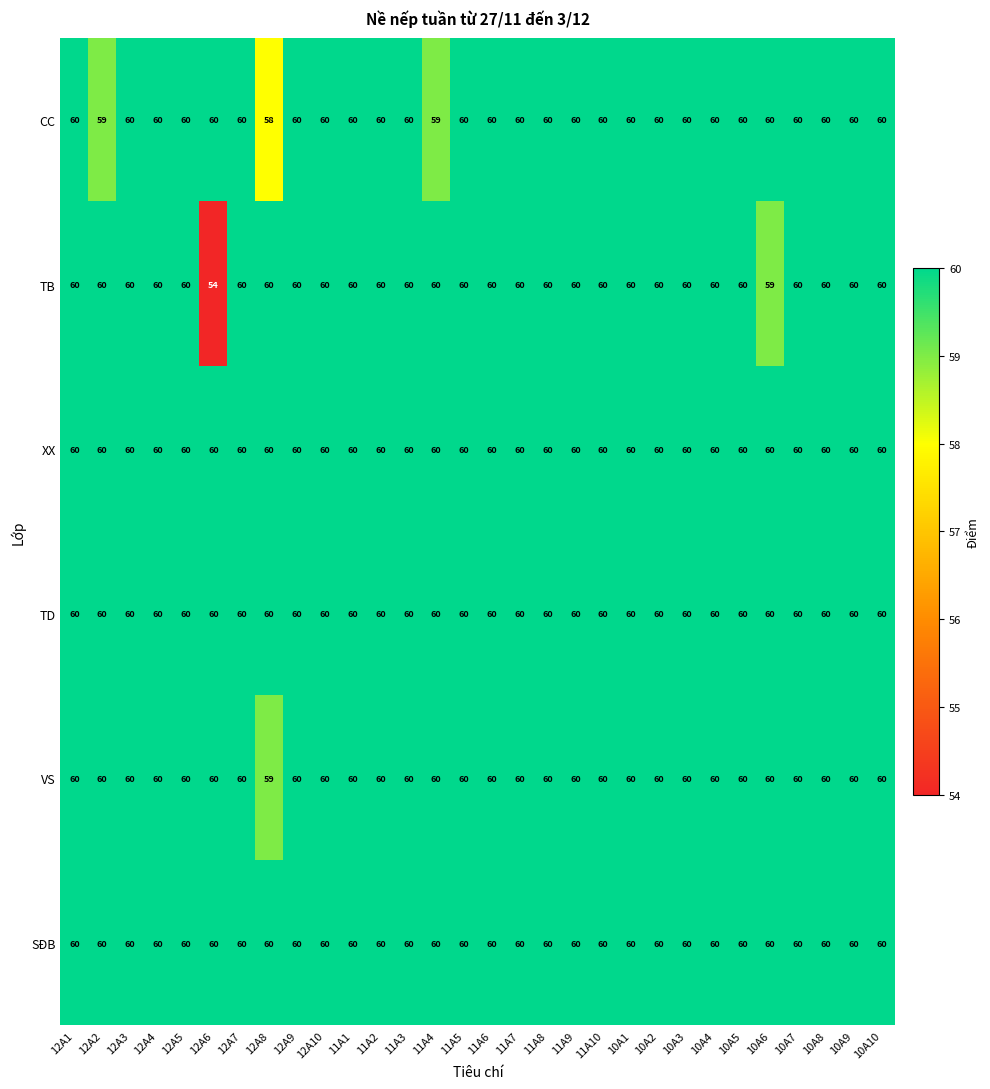

Between 12A2 and 10A8, which series saw the biggest shift?

CC